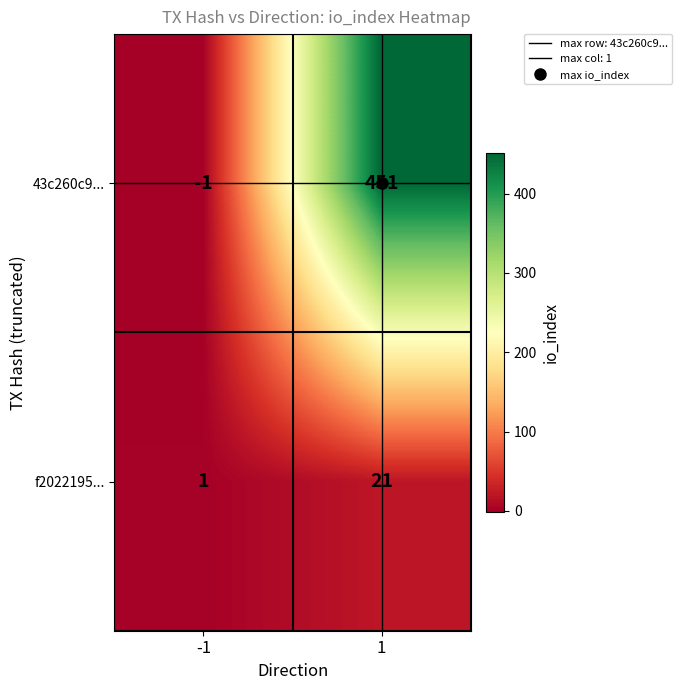

At how many categories does at least one series exceed 186?

1